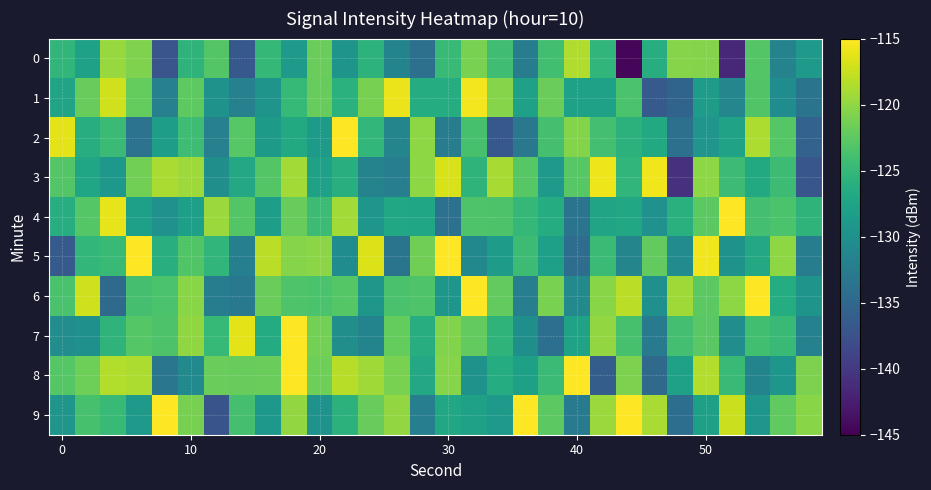

List the series in order of their peak value, lowest first.

0, 3, 1, 2, 4, 6, 9, 5, 7, 8